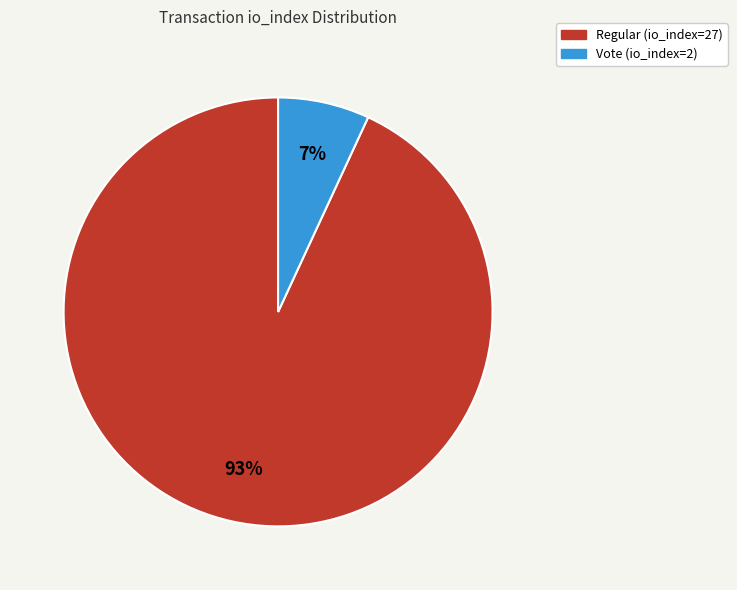

How many slices are in this pie chart?

2